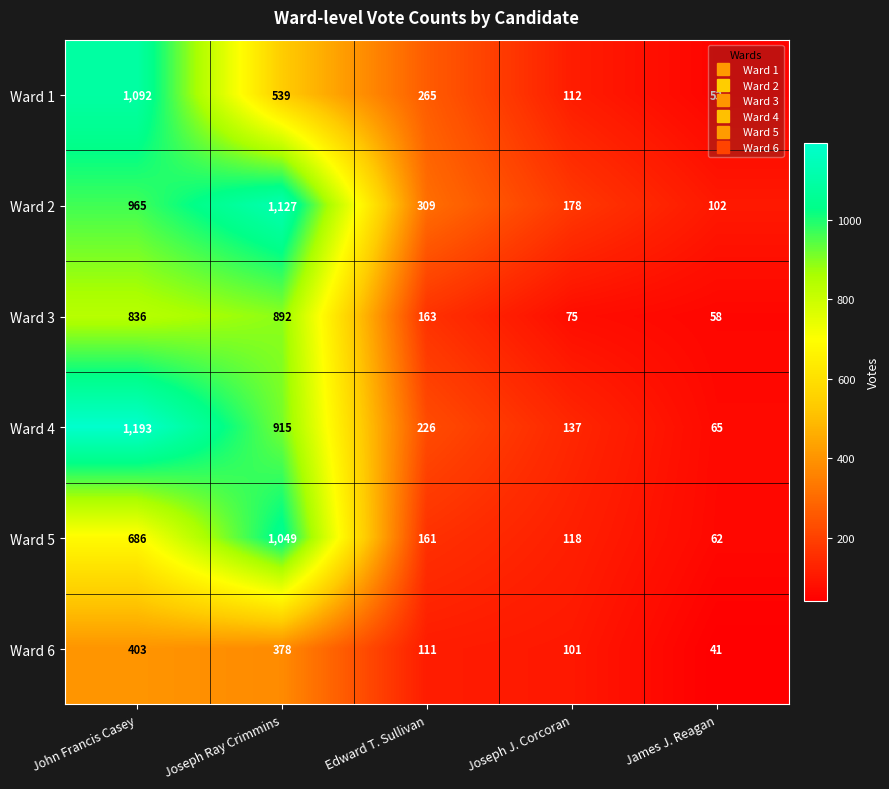

Is it true that Ward 3 equals 425 at Joseph Ray Crimmins?

False